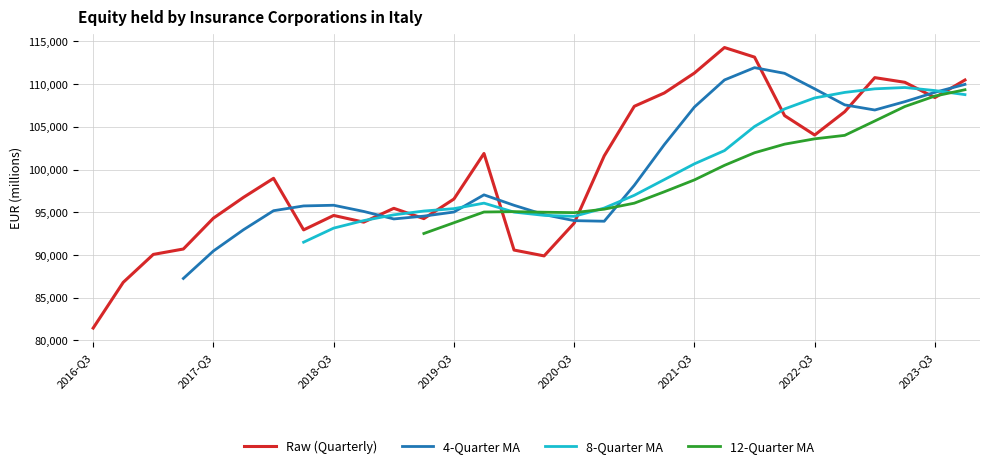

What is the label of the 28th point from the left?

2023-Q2